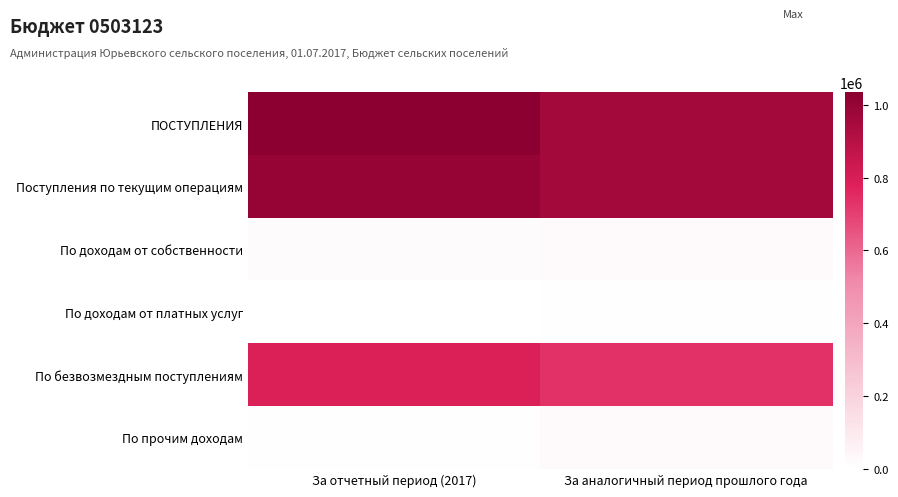

Reading left to right, transcribe all the data shown in this chart.

ПОСТУПЛЕНИЯ: За отчетный период (2017)=1034577.4	За аналогичный период прошлого года=960080.2
Поступления по текущим операциям: За отчетный период (2017)=1000537.4	За аналогичный период прошлого года=960080.2
По доходам от собственности: За отчетный период (2017)=17645.2	За аналогичный период прошлого года=23005.2
По доходам от платных услуг: За отчетный период (2017)=3960.0	За аналогичный период прошлого года=7440.0
По безвозмездным поступлениям: За отчетный период (2017)=791133.0	За аналогичный период прошлого года=733400.0
По прочим доходам: За отчетный период (2017)=7100.0	За аналогичный период прошлого года=20400.0